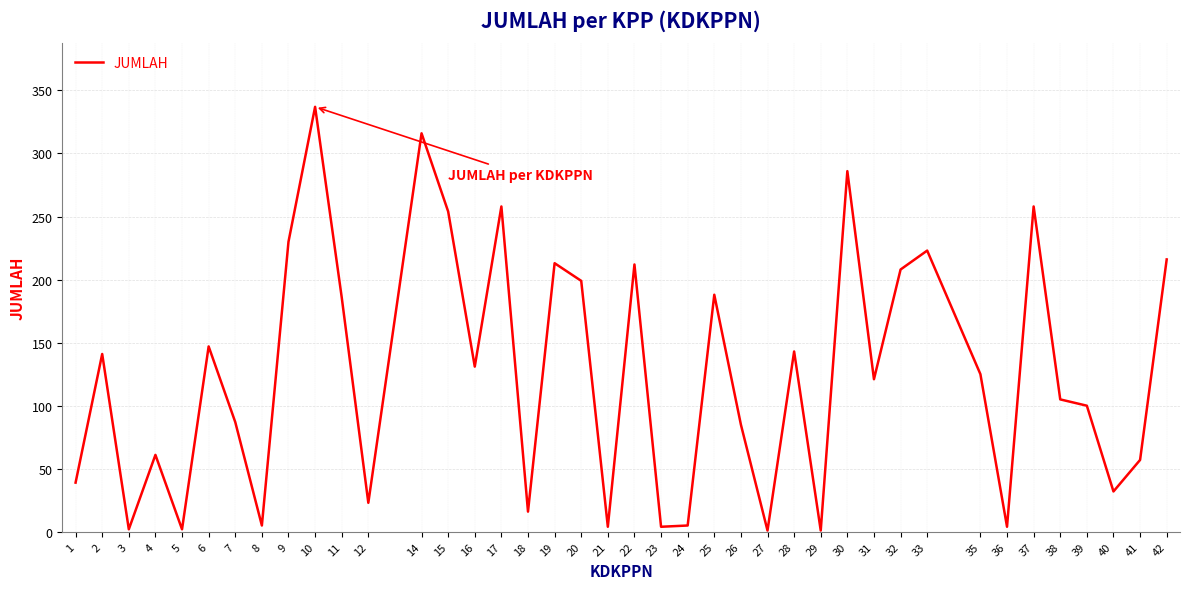

The value at 39 is 49. True or false?

False